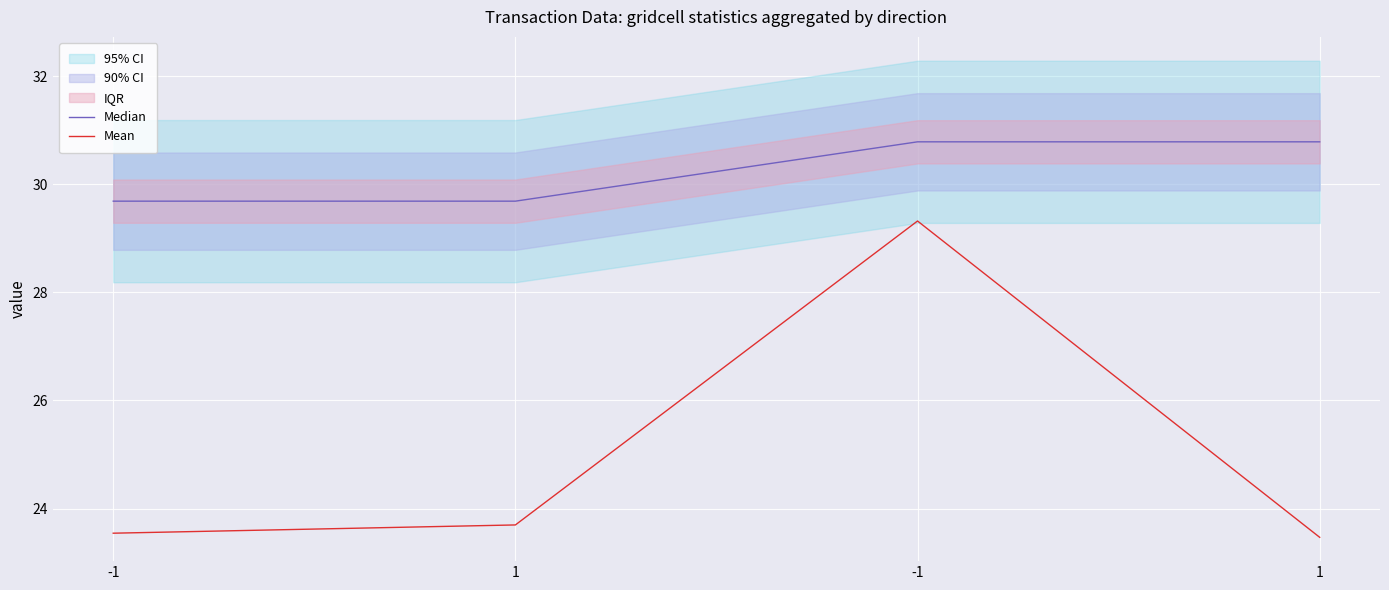

How many values in the Median series exceed 30?

2